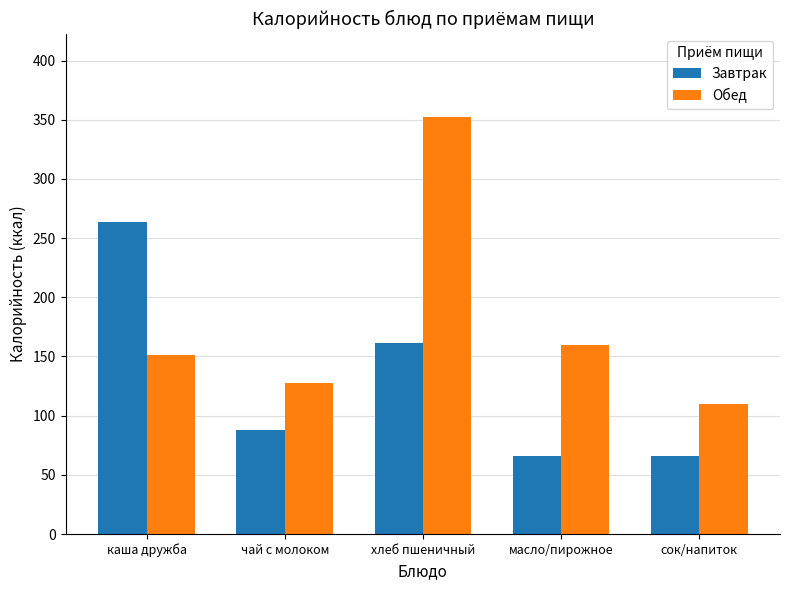

What is the difference between the Завтрак values at каша дружба and чай с молоком?

176.0